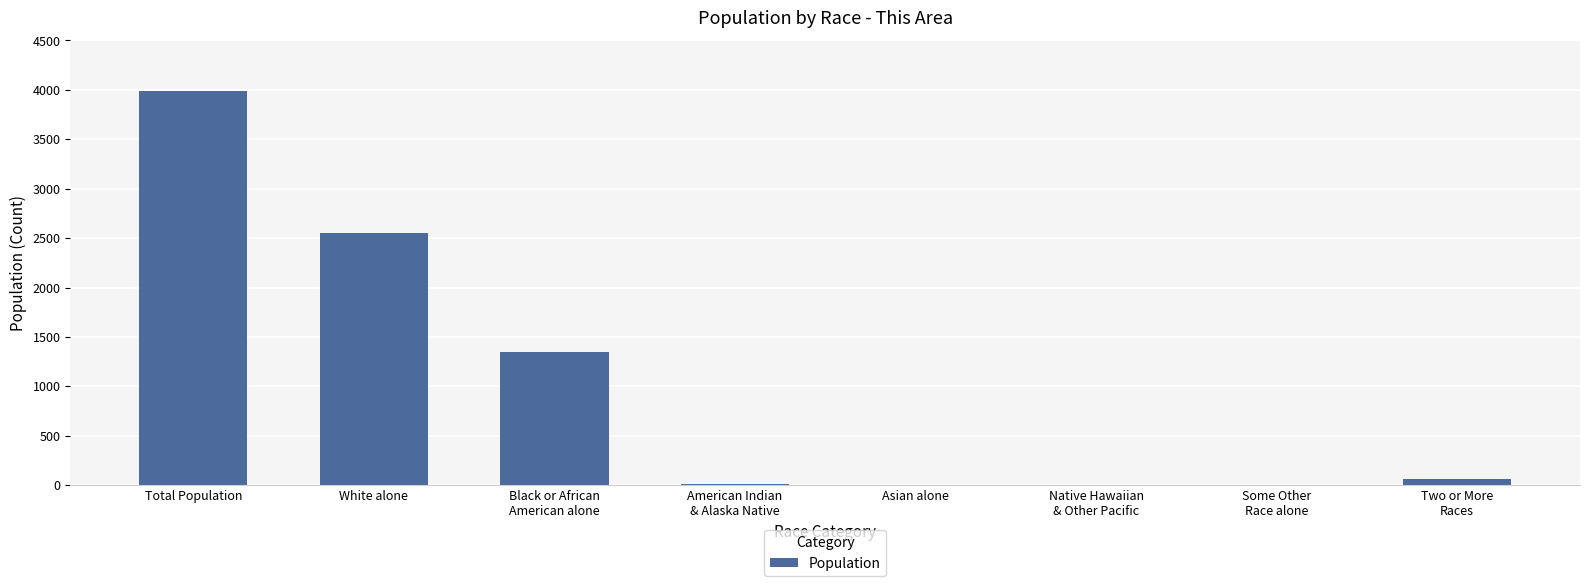

What is the change in value from White alone to American Indian
& Alaska Native?

-2540